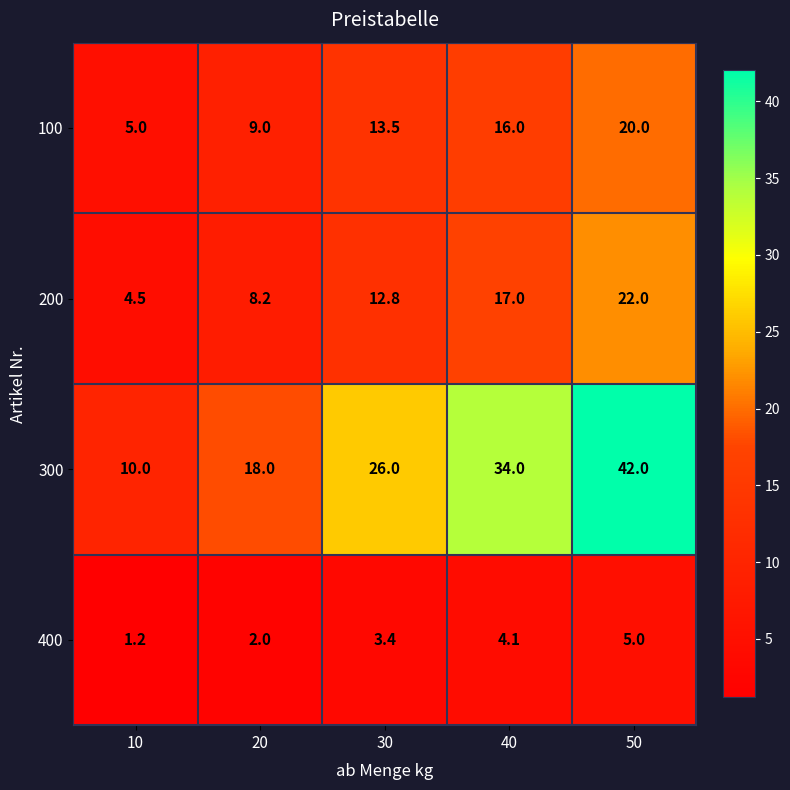

Read the 100 value at 30.

13.5